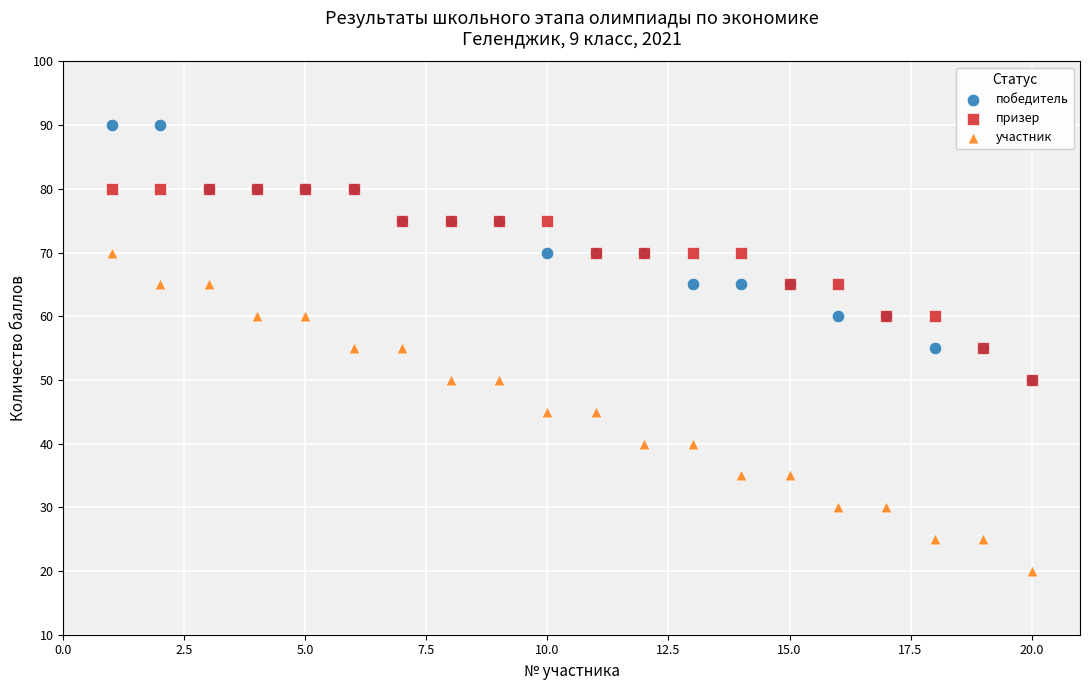

Which series contains the lowest Y value?

участник